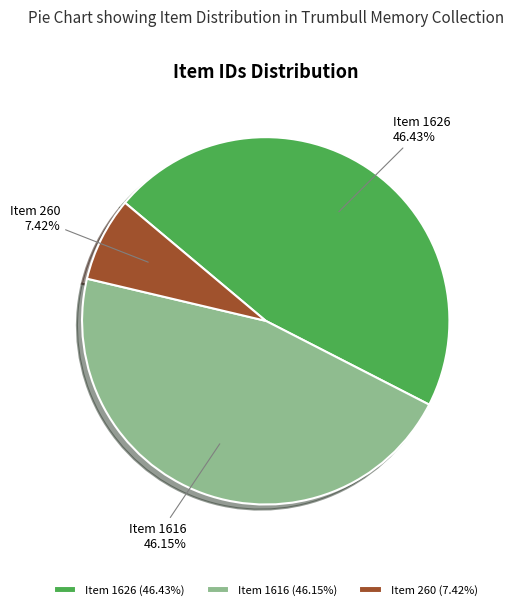

True or false: Item 1616 accounts for 46% of the total.

True